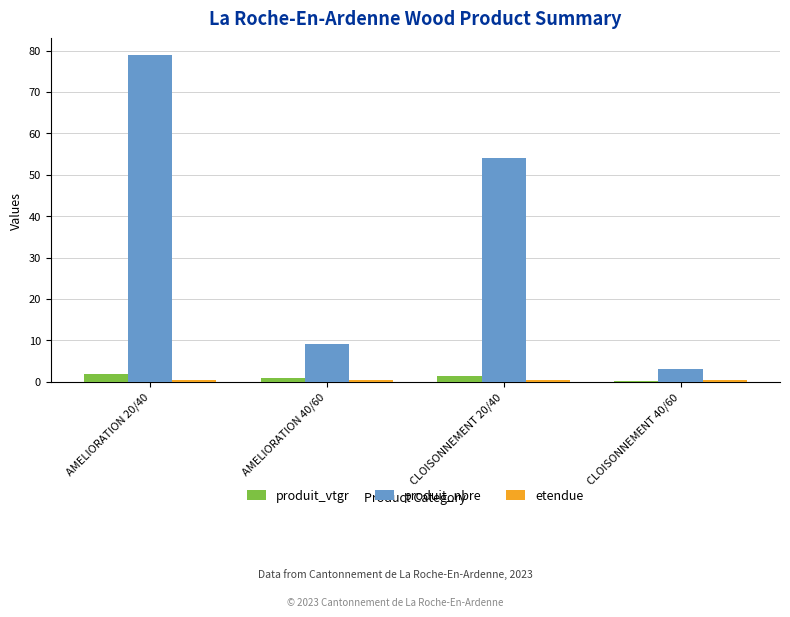

What is the spread (max minus min) of values at AMELIORATION 40/60?

8.5